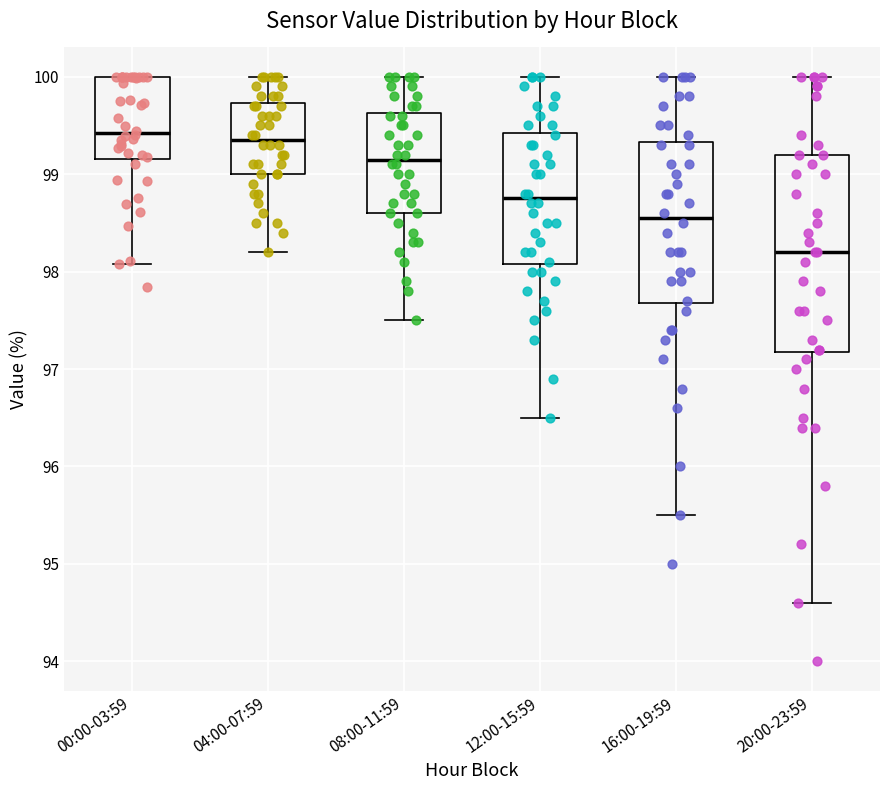

Which box is the tallest, from its lower edge to its upper edge?

20:00-23:59